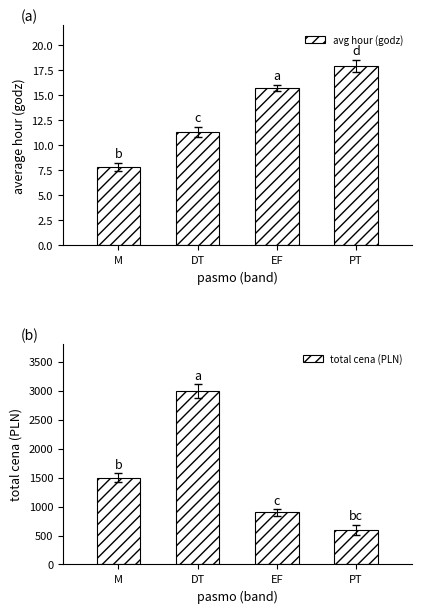

What is the spread (max minus min) of values at PT?

582.1